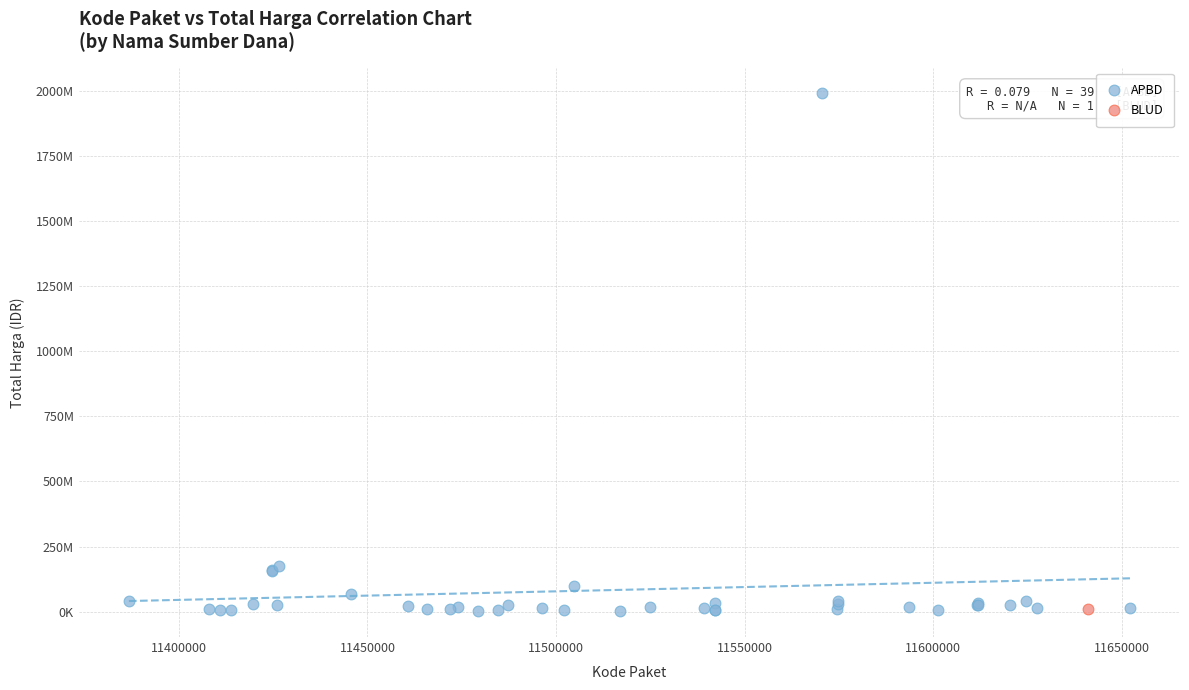

What are all the series names shown in the legend?

APBD, BLUD